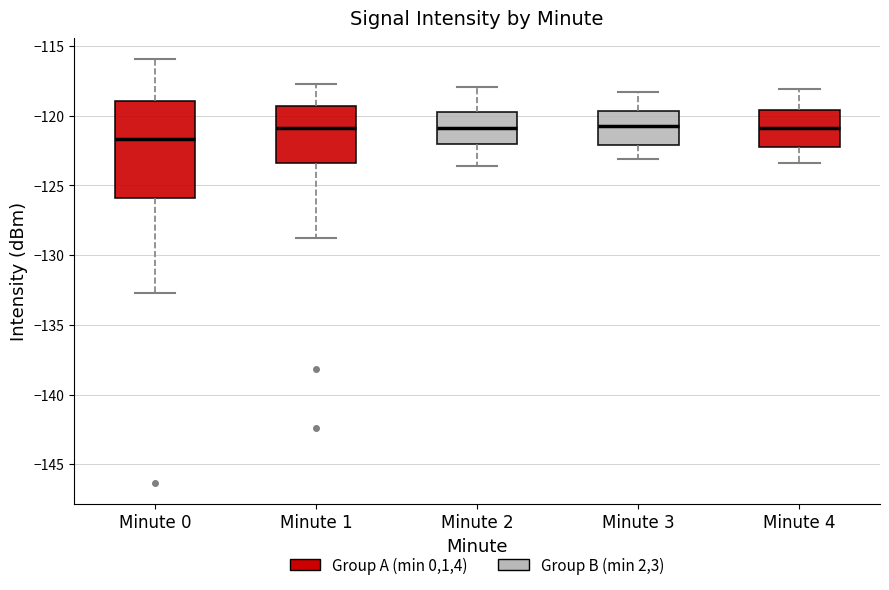

Reading left to right, read every box against the y-axis: the position of its median line, the range the box covers, and the ends of its whiskers. The values are not printed on the chart, so give them approximately, as read against the axis.

Minute 0: median -121.5, box -126.0 to -119.0, whiskers -132.5 to -116.0
Minute 1: median -121.0, box -123.5 to -119.5, whiskers -129.0 to -117.5
Minute 2: median -121.0, box -122.0 to -119.5, whiskers -123.5 to -118.0
Minute 3: median -120.5, box -122.0 to -119.5, whiskers -123.0 to -118.5
Minute 4: median -121.0, box -122.5 to -119.5, whiskers -123.5 to -118.0